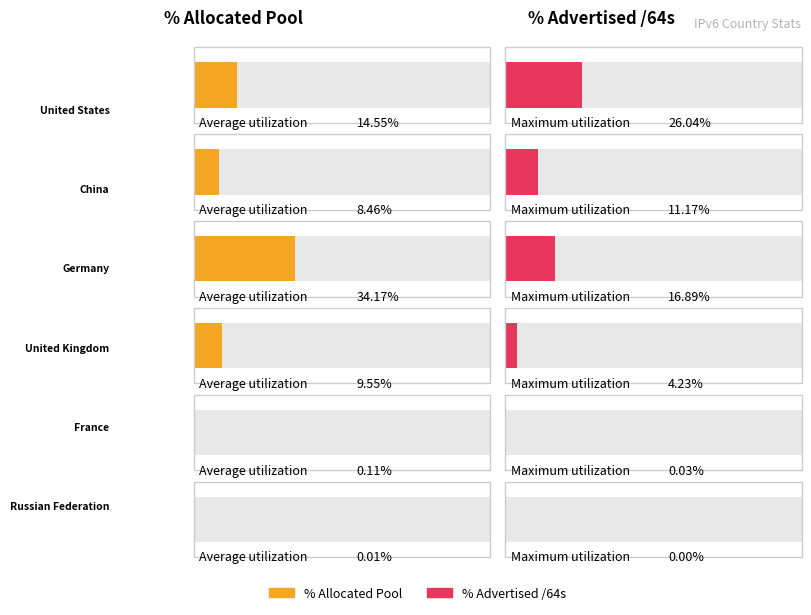

What is the value of the Maximum utilization bar at the 2nd from the left?

11.2